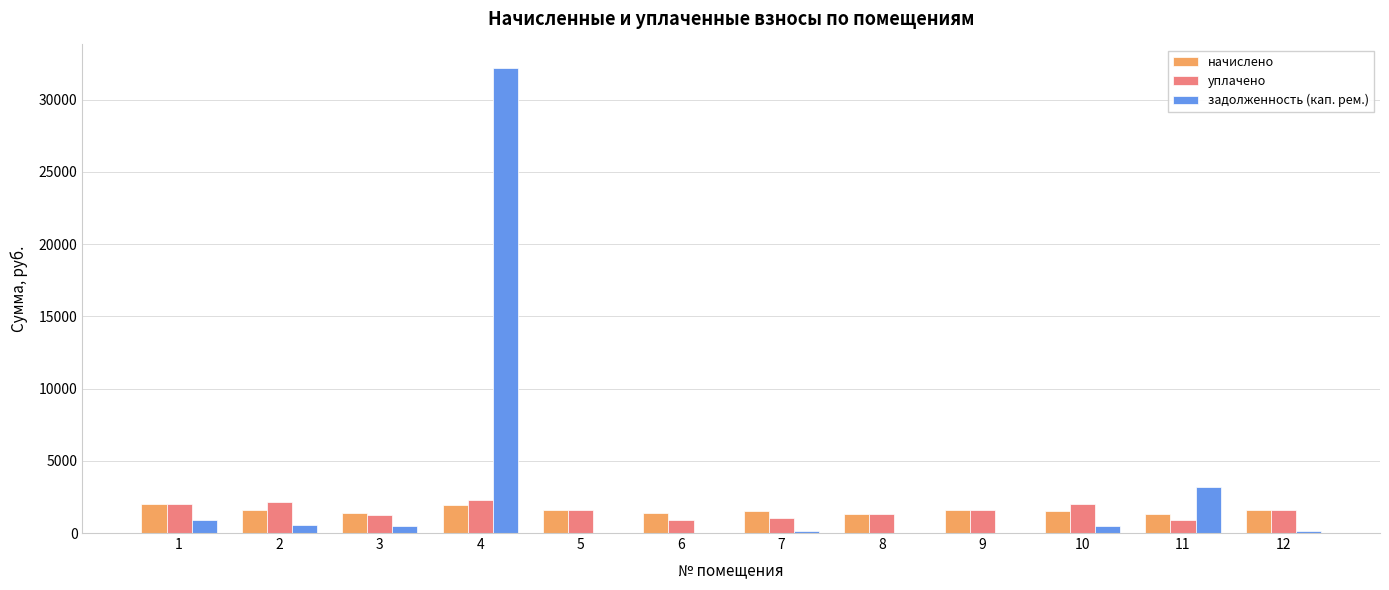

Read the уплачено value at 12.

1613.0